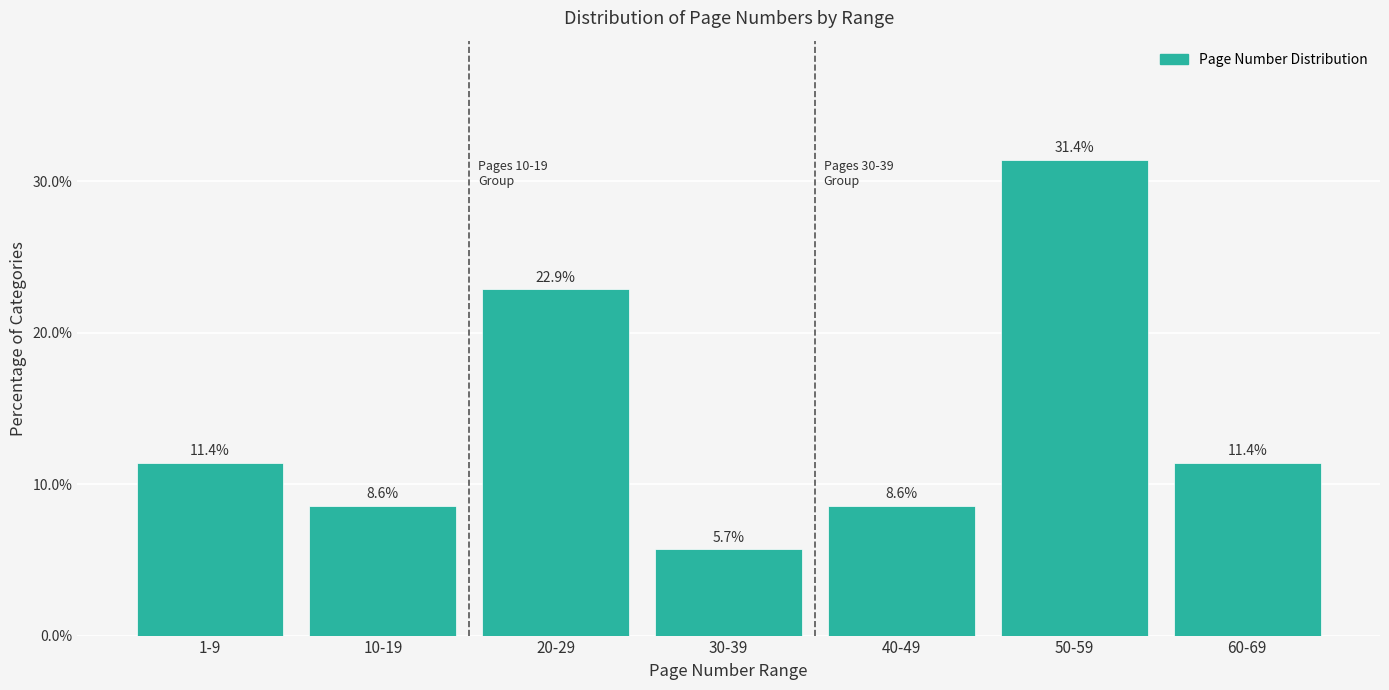

Reading left to right, transcribe all the data shown in this chart.

11.4	8.6	22.9	5.7	8.6	31.4	11.4